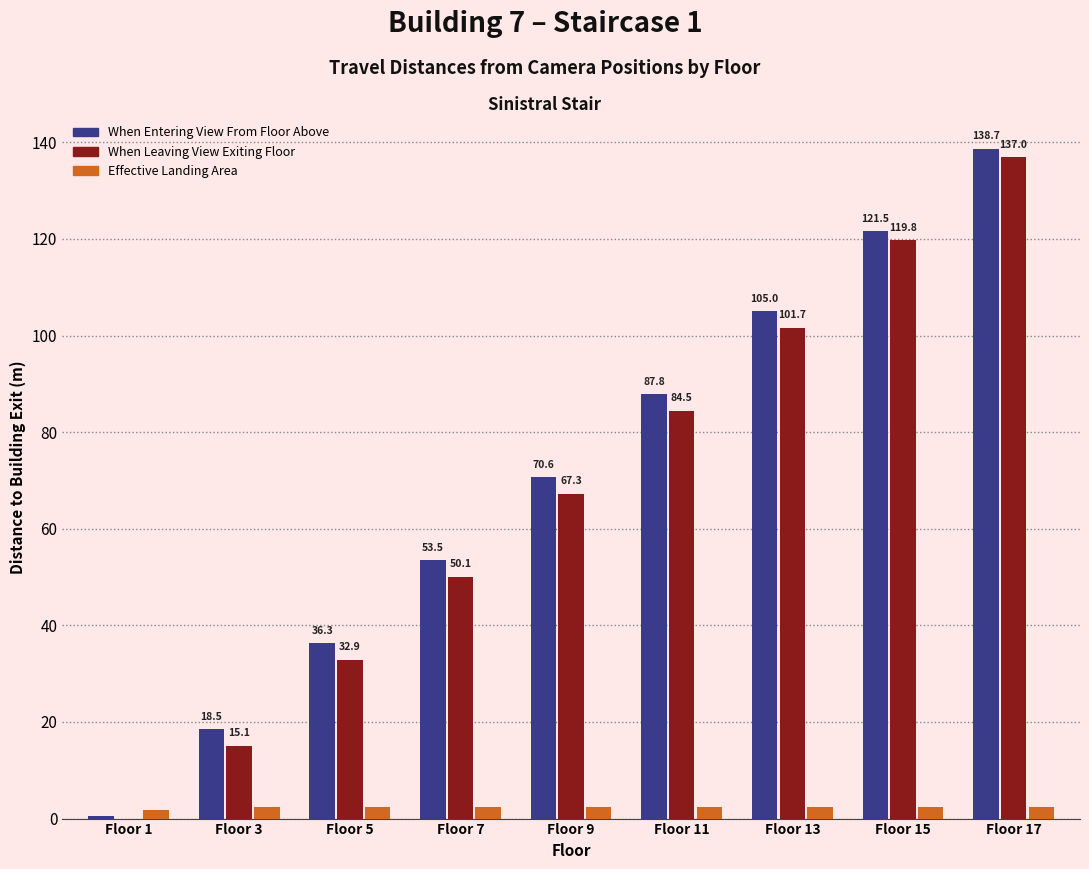

How many data points does each series have?

9